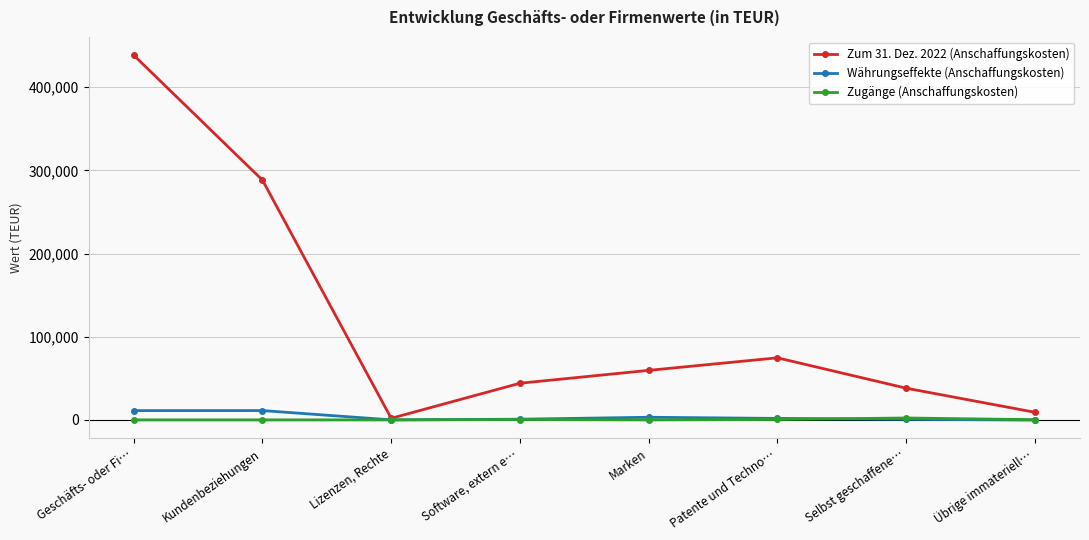

Which series has the largest range (max minus min)?

Zum 31. Dez. 2022 (Anschaffungskosten)